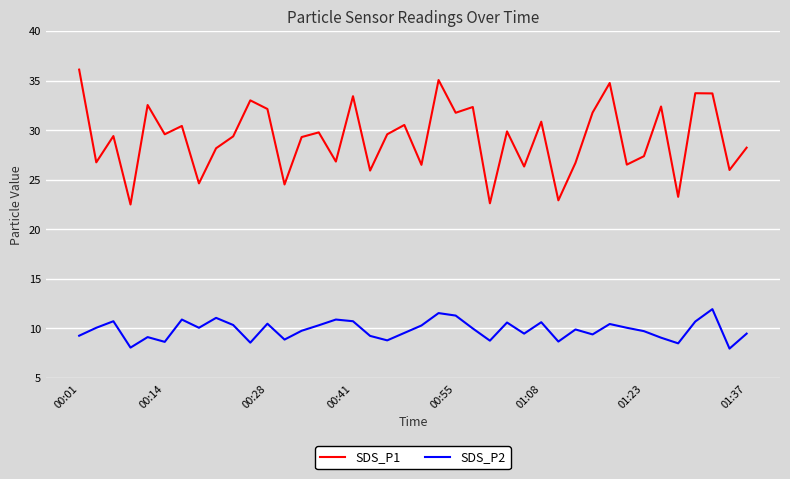

True or false: SDS_P2 and SDS_P1 cross at least once.

False